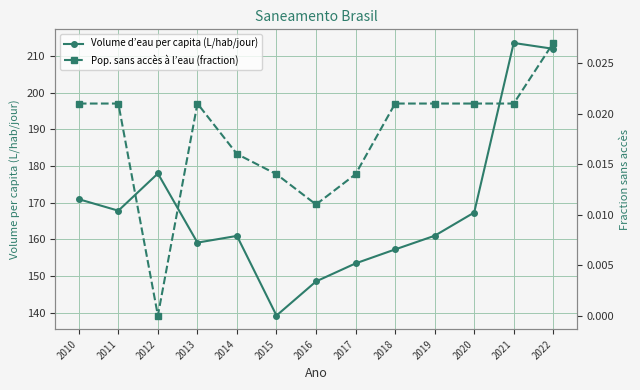

What is the sum of the Volume d’eau per capita (L/hab/jour) values at 2022 and 2013?

371.1